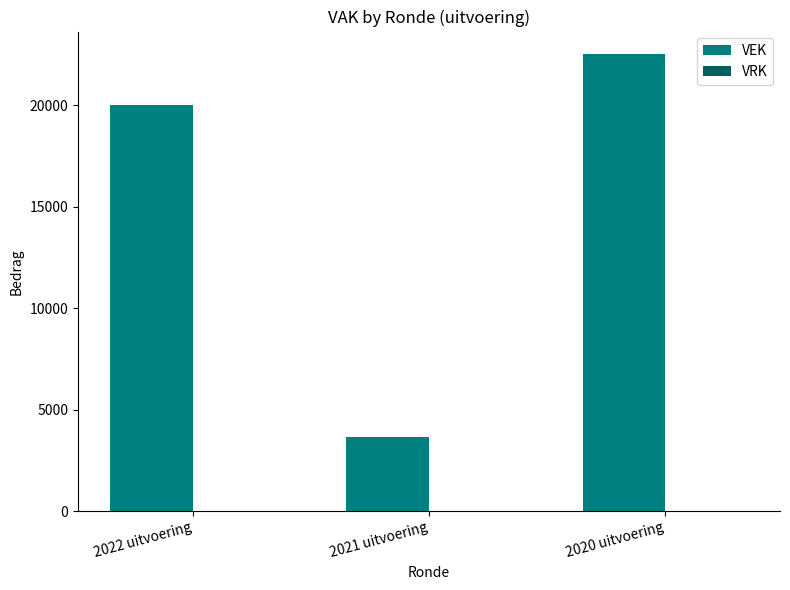

Rank the categories by value from highest to lowest.

2020 uitvoering, 2022 uitvoering, 2021 uitvoering